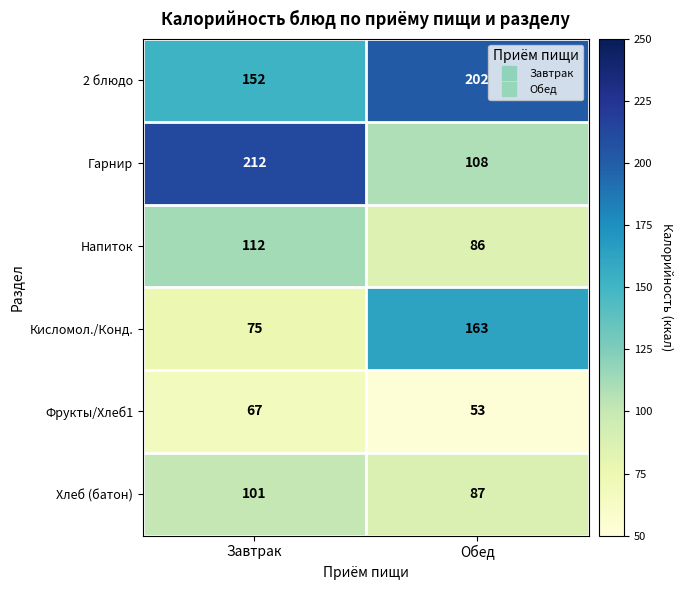

Reading left to right, what are all the values shown in this chart?

2 блюдо: Завтрак=152	Обед=202
Гарнир: Завтрак=212	Обед=108
Напиток: Завтрак=112	Обед=86
Кисломол./Конд.: Завтрак=75	Обед=163
Фрукты/Хлеб1: Завтрак=67	Обед=53
Хлеб (батон): Завтрак=101	Обед=87